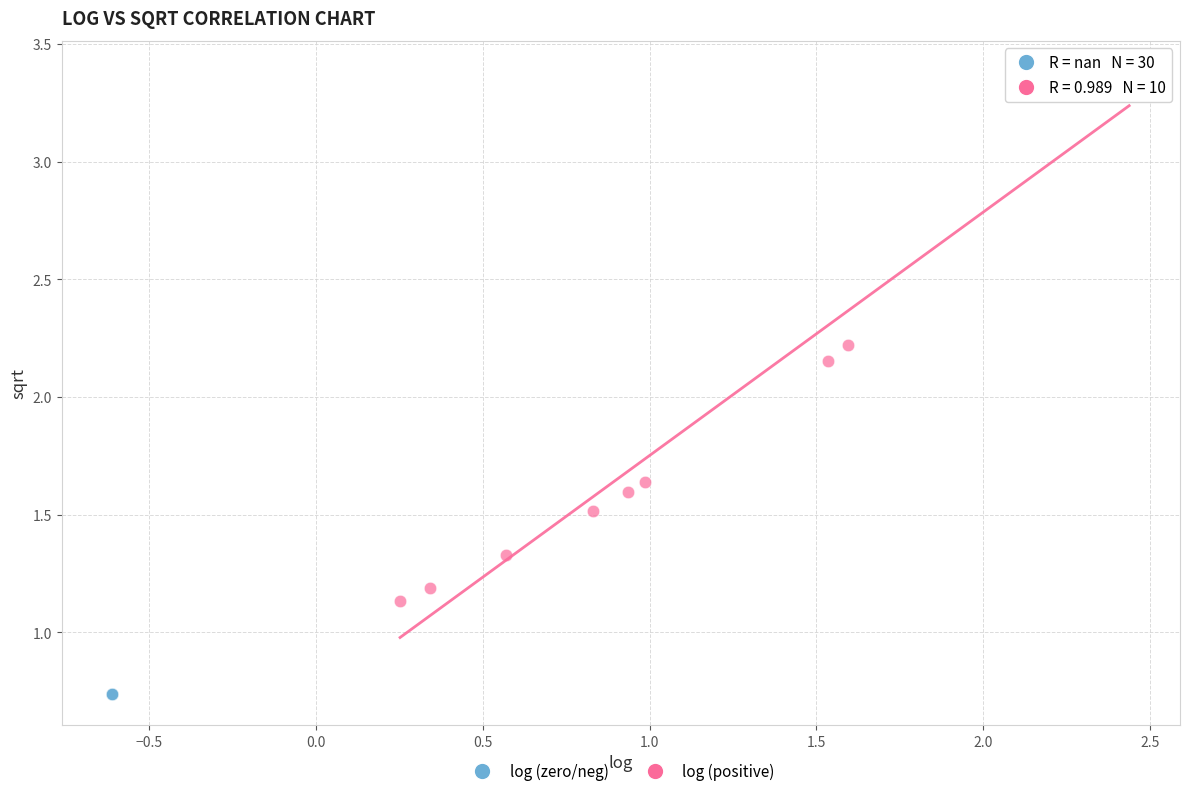

Which series contains the lowest Y value?

log (zero/neg)